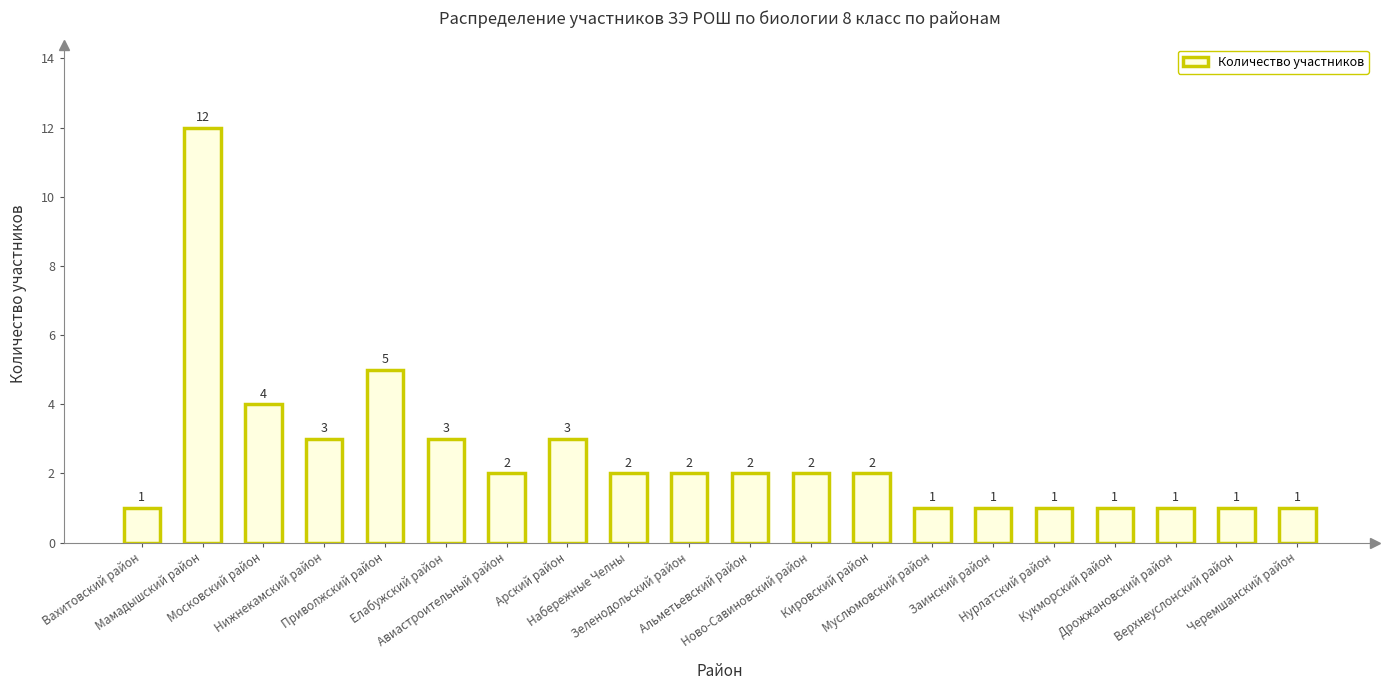

What is the greatest value displayed?

12